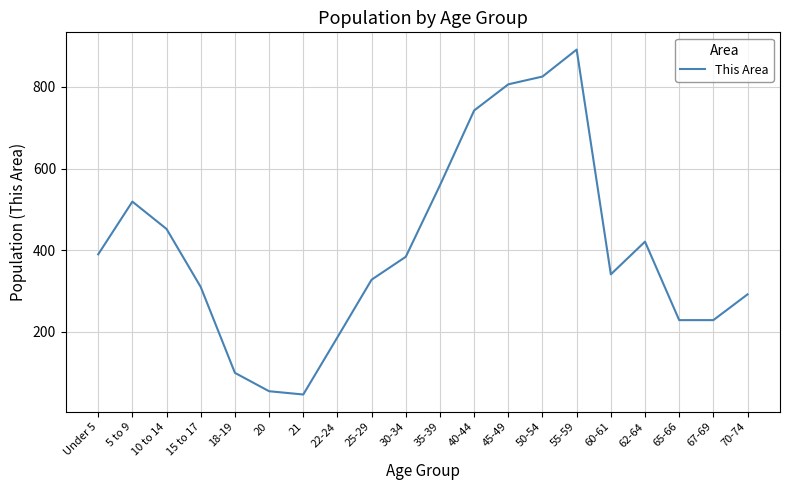

True or false: the data shows 390 at Under 5.

True